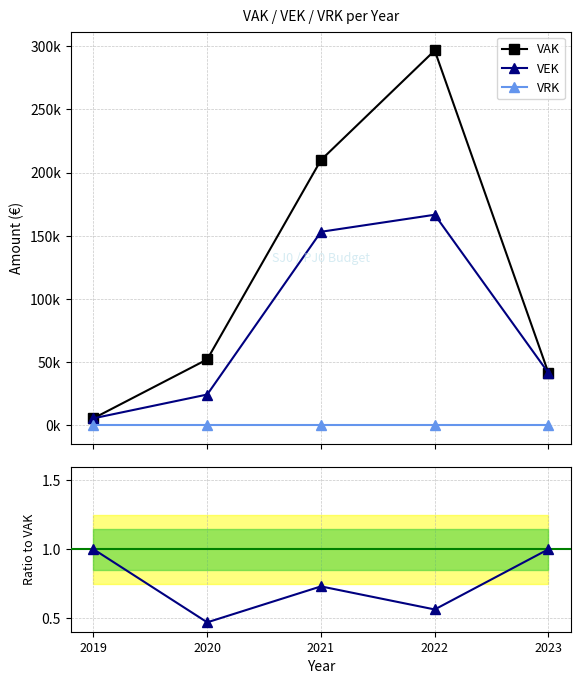

Is the value of VAK at 2023 greater than the value of VEK/VAK at 2020?

Yes